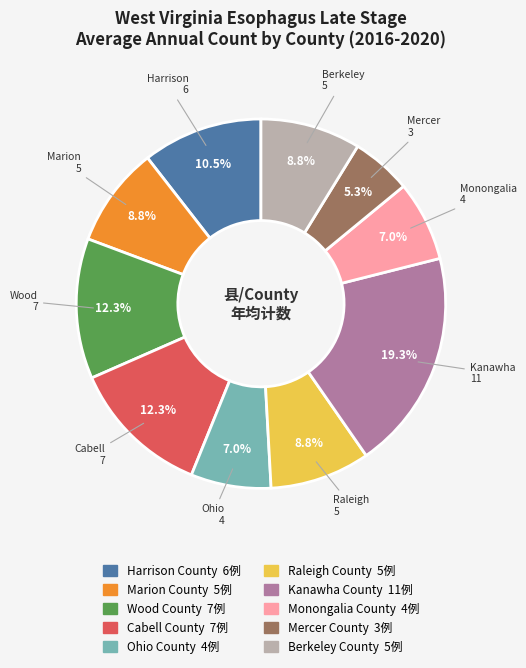

Count the number of slices in the pie.

10